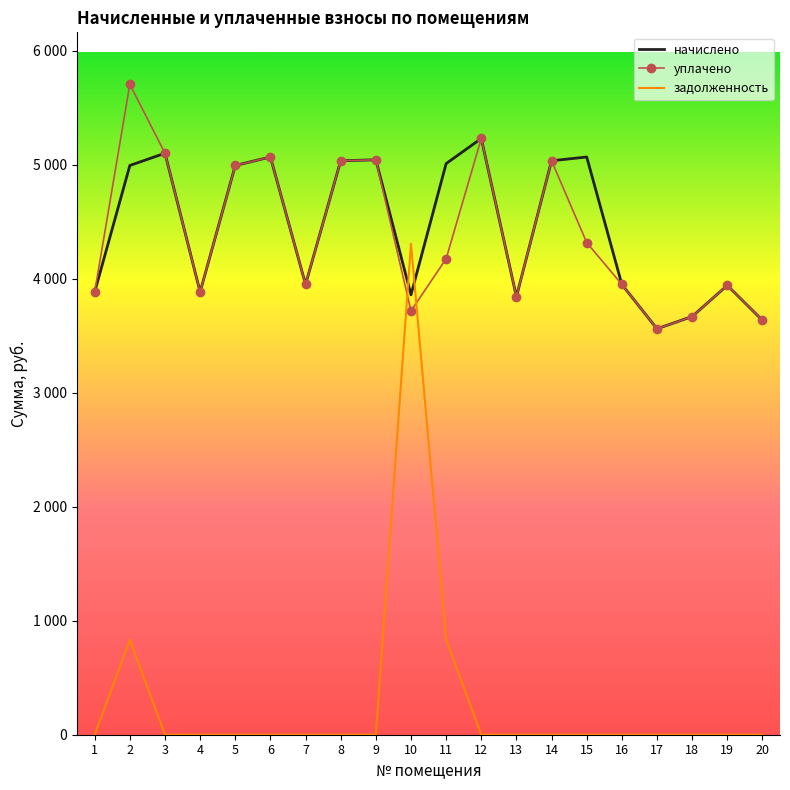

Where is начислено nearest to the value 4395?

7